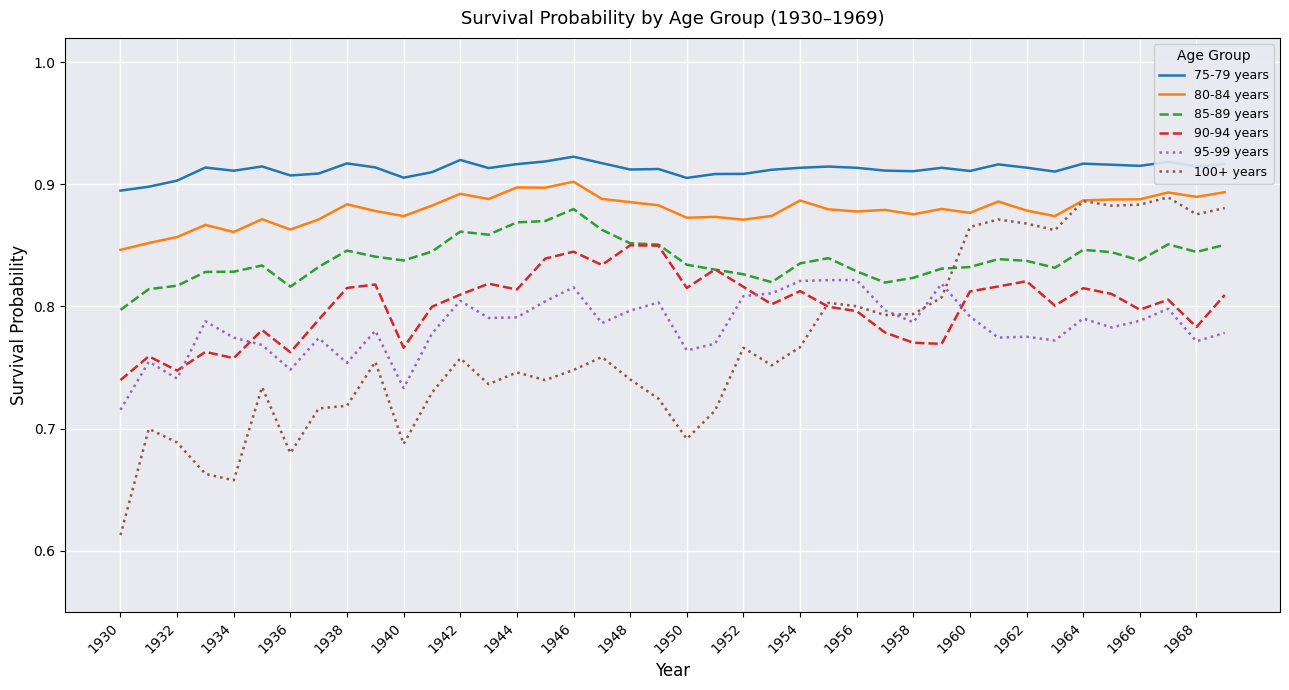

What are all the series names shown in the legend?

75-79 years, 80-84 years, 85-89 years, 90-94 years, 95-99 years, 100+ years